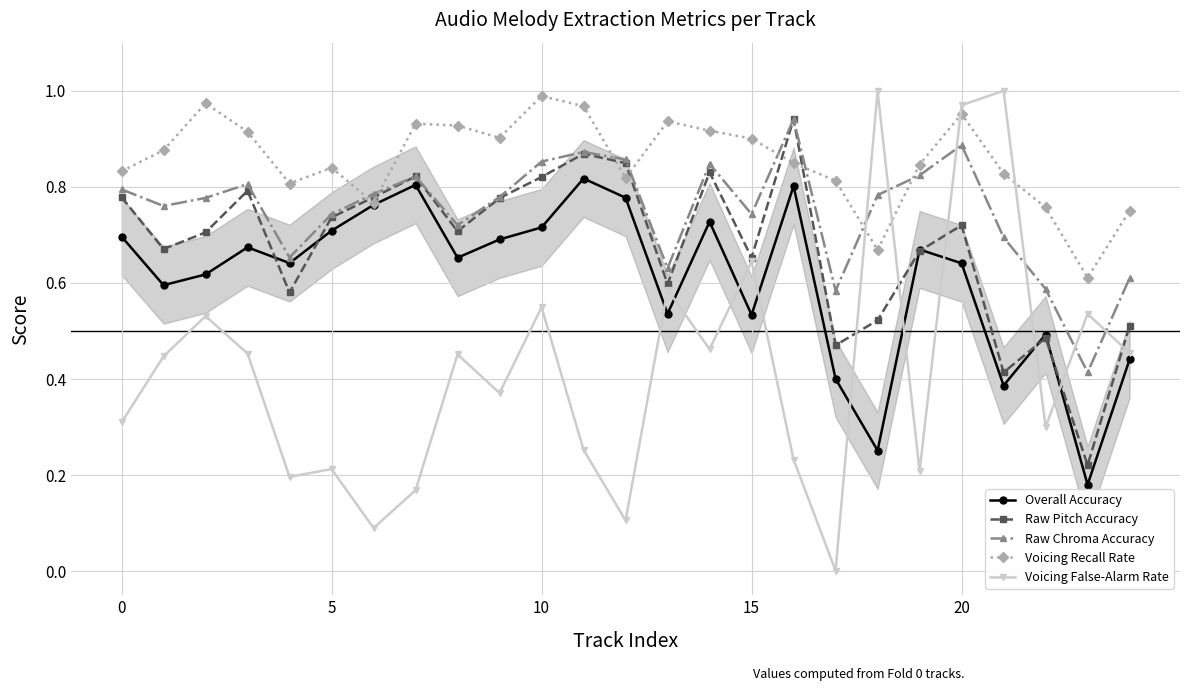

True or false: Overall Accuracy and Voicing False-Alarm Rate cross at least once.

True